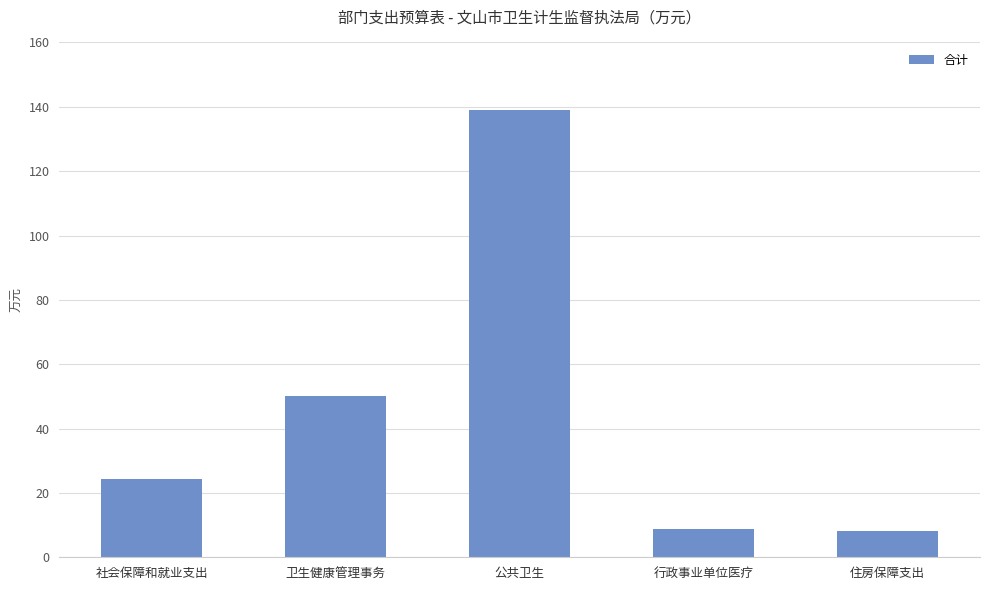

What is the difference between the values at 卫生健康管理事务 and 公共卫生?

89.1